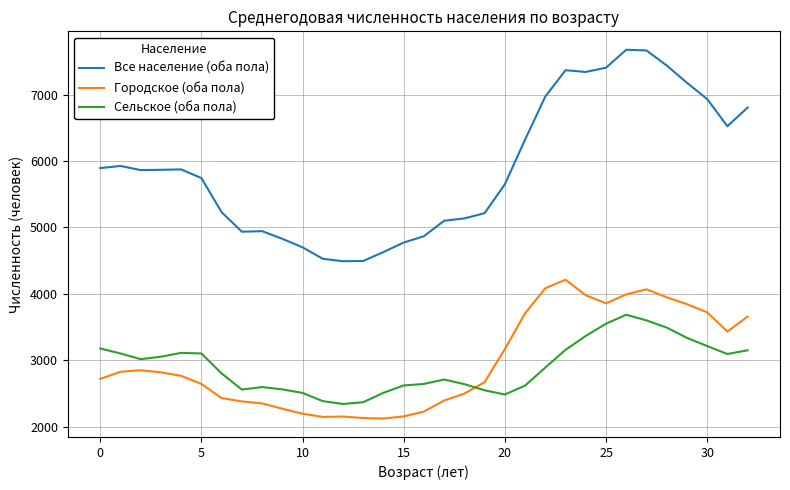

Rank the series by their maximum value, from highest to lowest.

Все население (оба пола), Городское (оба пола), Сельское (оба пола)